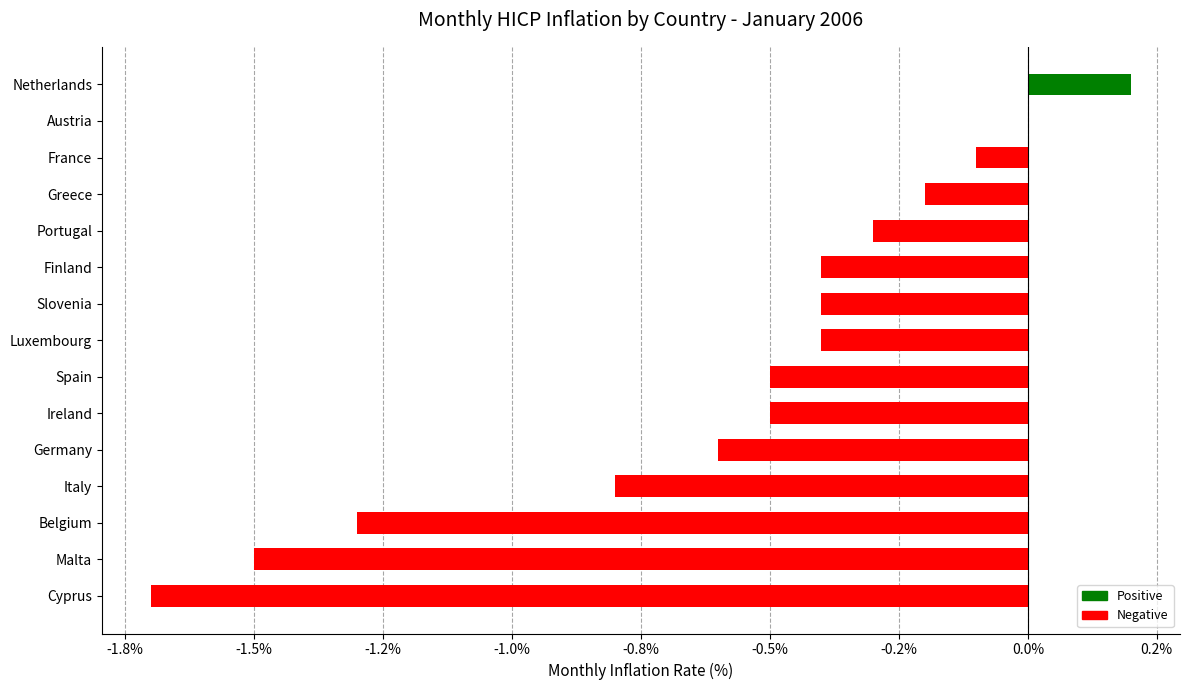

Are the bars horizontal?

Yes